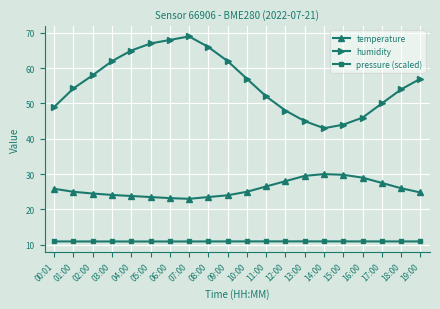

In pressure (scaled), how many points are lower than both neighbors (excluding endpoints)?

1